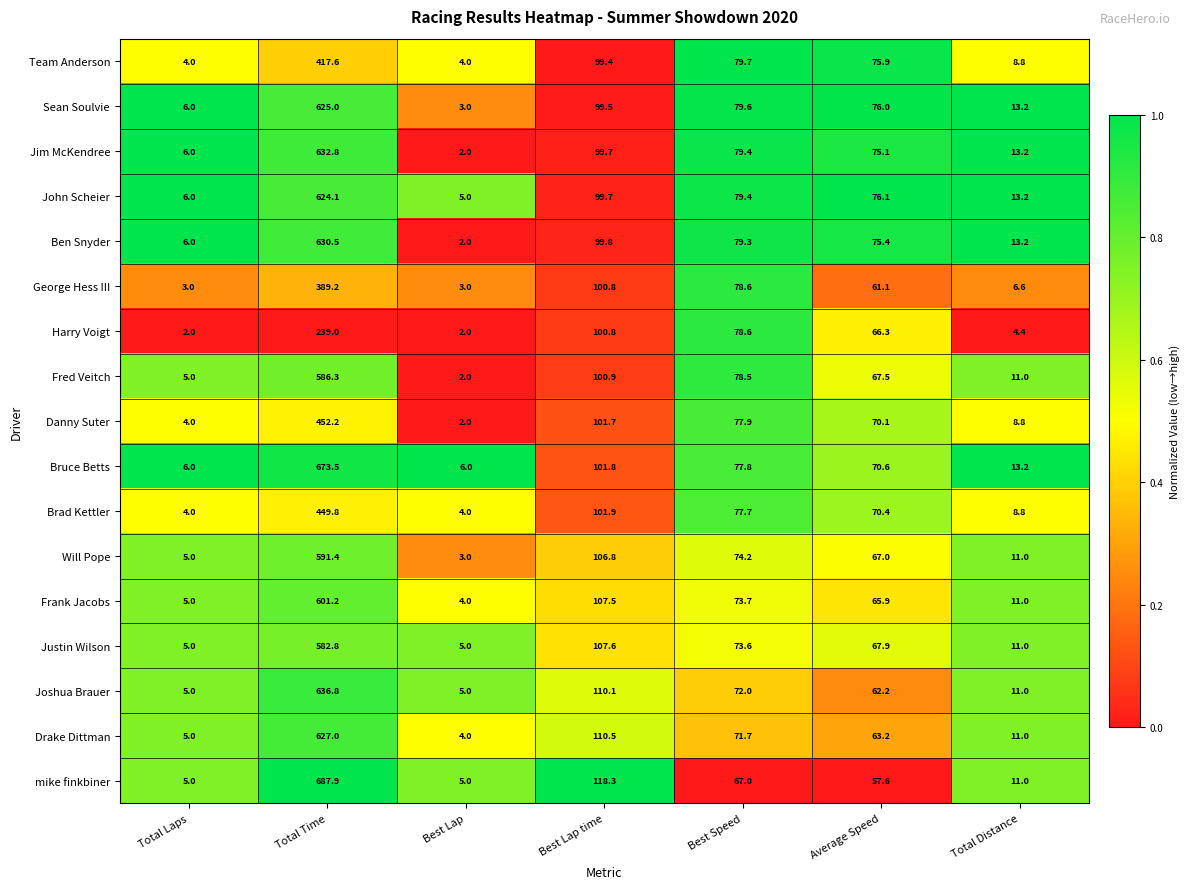

What is the approximate value of Sean Soulvie at Best Speed?

79.6